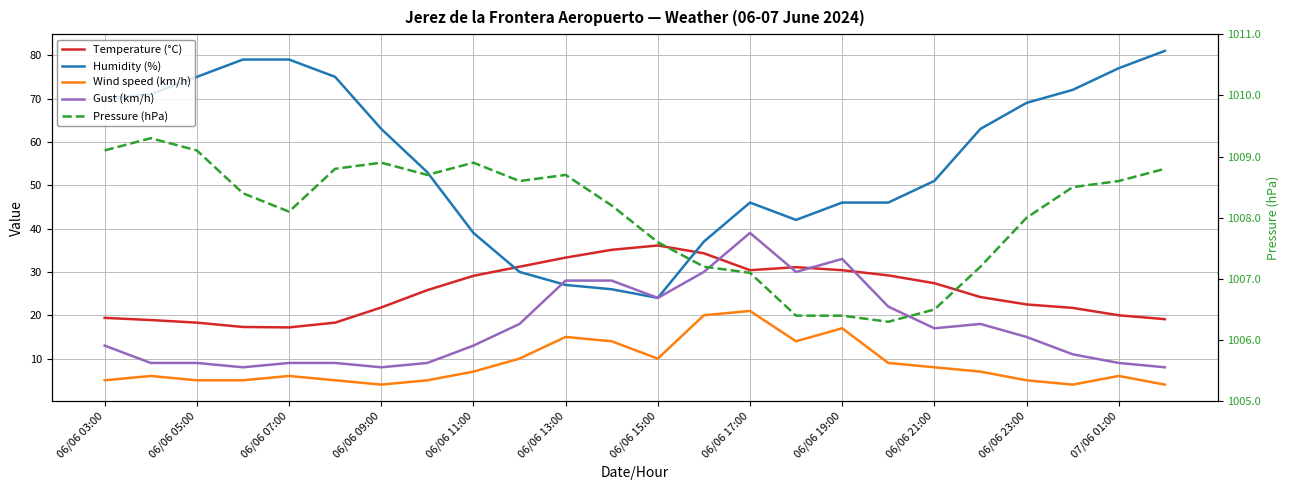

What is the maximum value for Wind speed (km/h)?

21.0